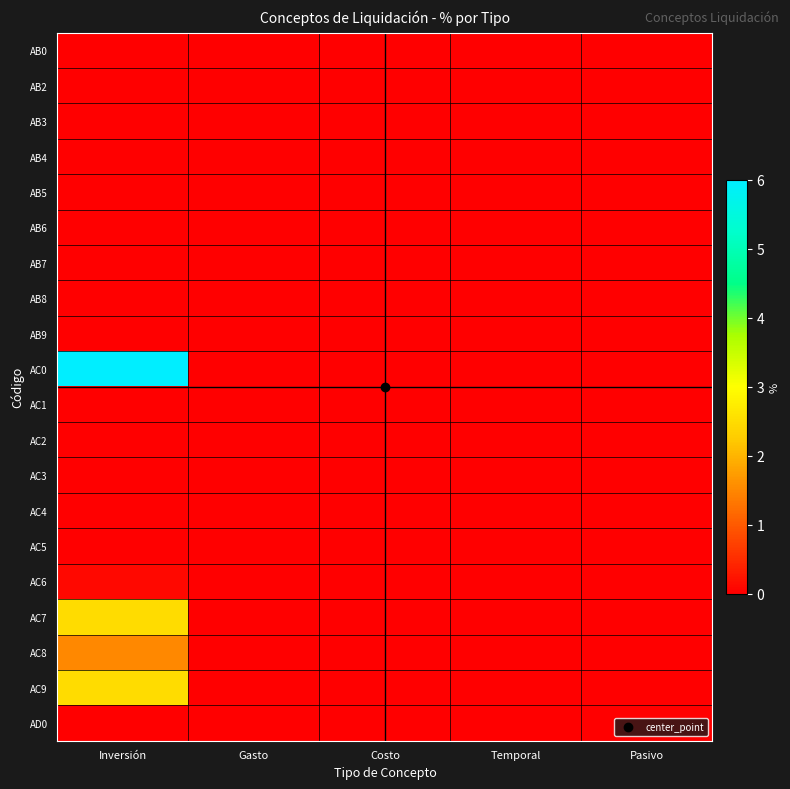

Which series changed the most between Costo and Temporal?

AB0